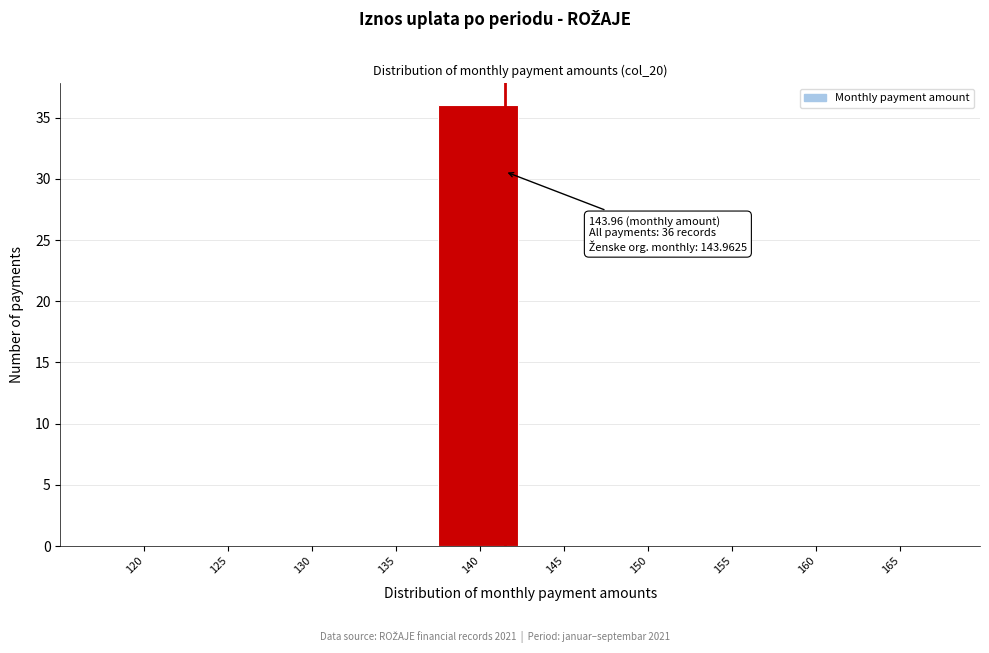

Reading left to right, what are all the values shown in this chart?

120=0	125=0	130=0	135=0	140=36	145=0	150=0	155=0	160=0	165=0